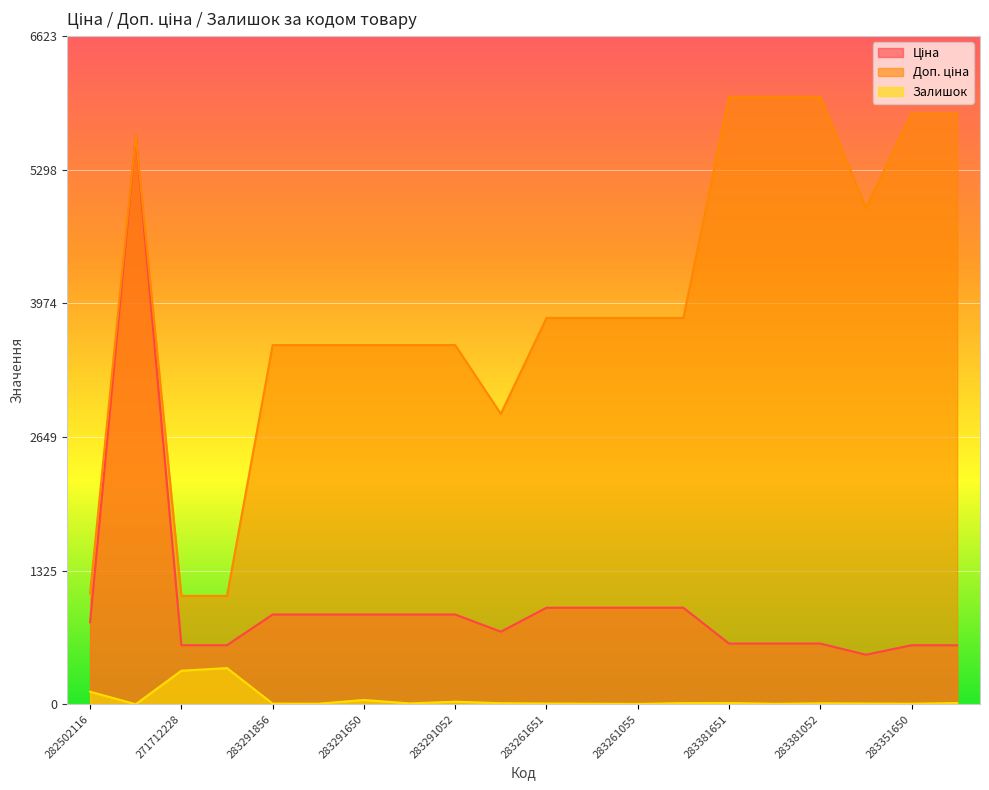

Reading right to left, list all the values displayed in this chart.

Ціна: 585.3	585.3	491.7	602.1	602.1	602.1	957.1	957.1	957.1	957.1	719.6	889.9	889.9	889.9	889.9	889.9	586.0	586.0	5636.0	813.0
Доп. ціна: 5852.9	5852.9	4917.4	6020.8	6020.8	6020.8	3828.4	3828.4	3828.4	3828.4	2878.5	3559.7	3559.7	3559.7	3559.7	3559.7	1074.5	1074.5	5636.0	1101.8
Залишок: 13.0	6.0	8.0	10.0	5.0	13.0	12.0	4.0	6.0	8.0	11.0	26.0	9.0	43.0	6.0	7.0	359.0	333.0	1.0	125.0